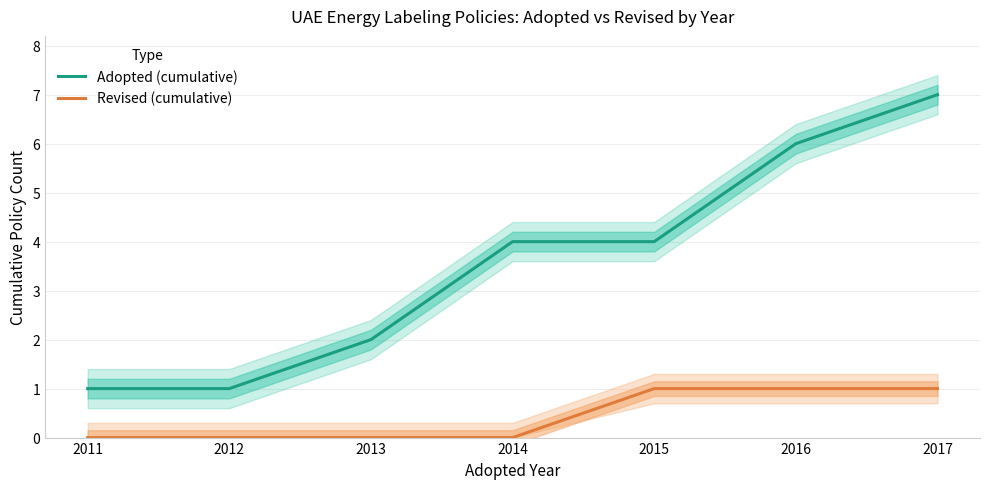

True or false: Adopted (cumulative) and Revised (cumulative) intersect in this chart.

False